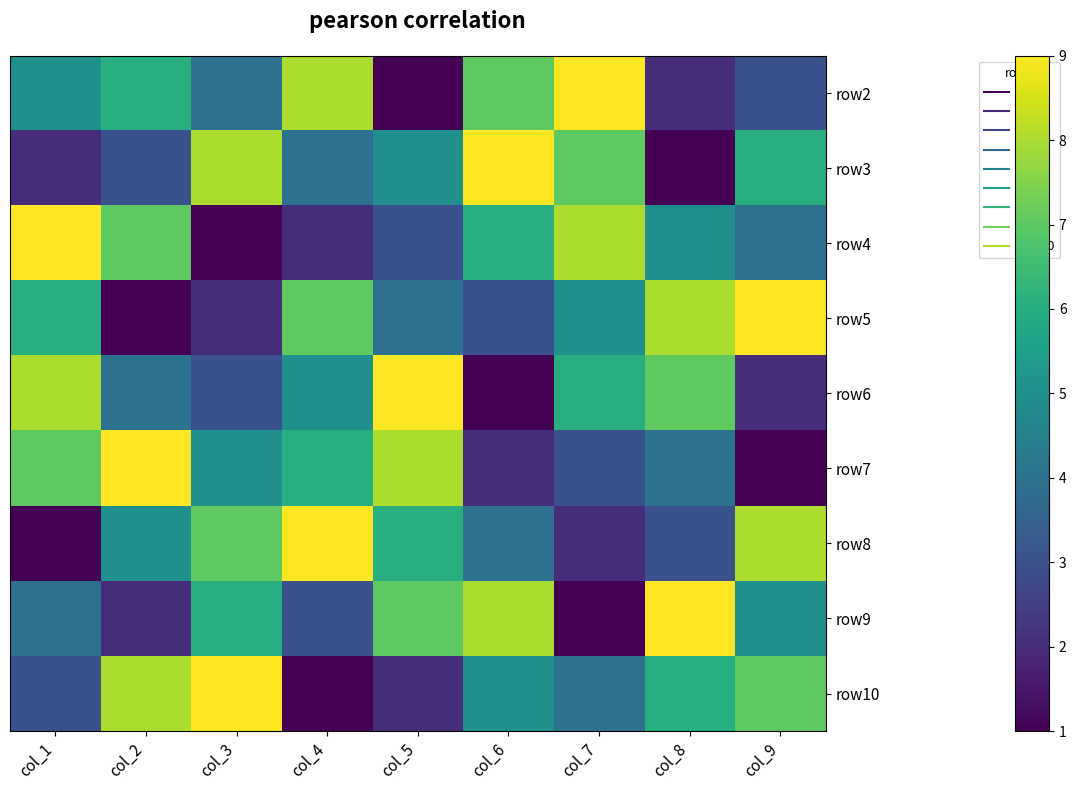

At which category does the chart reach its minimum across all series?

col_5